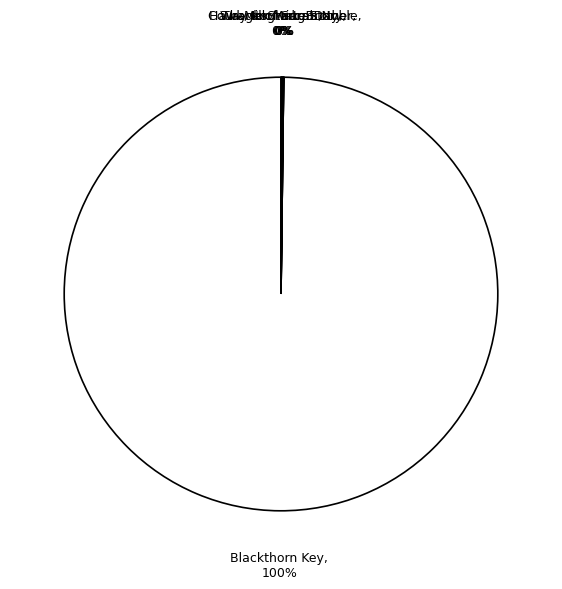

Which slice represents more than half of the pie?

Blackthorn Key